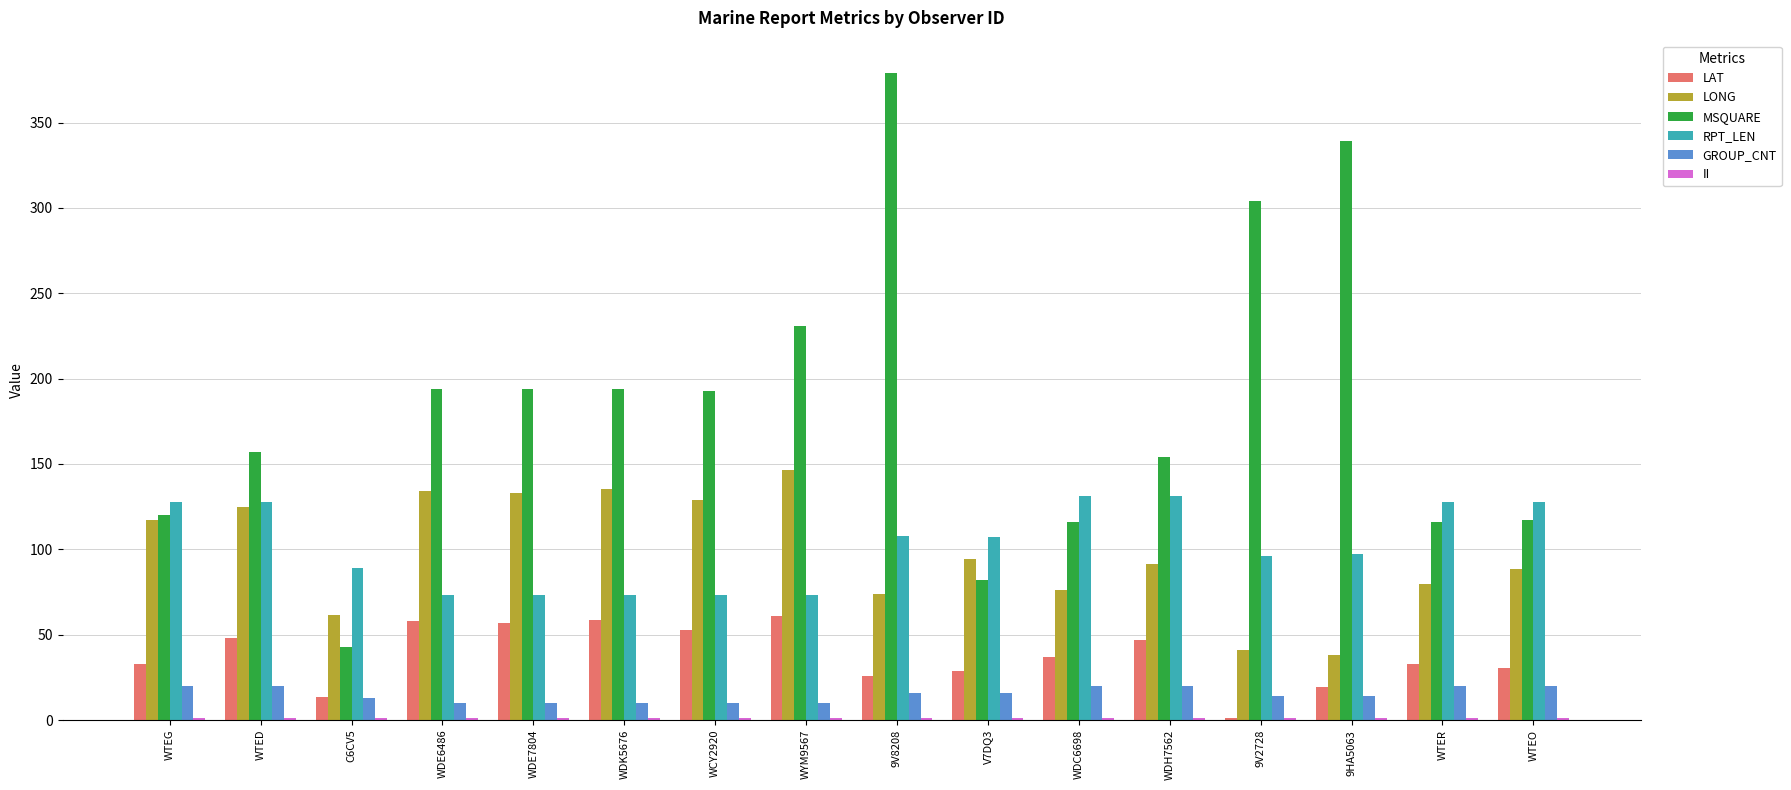

What is the total value across all series at WTEO?

385.0